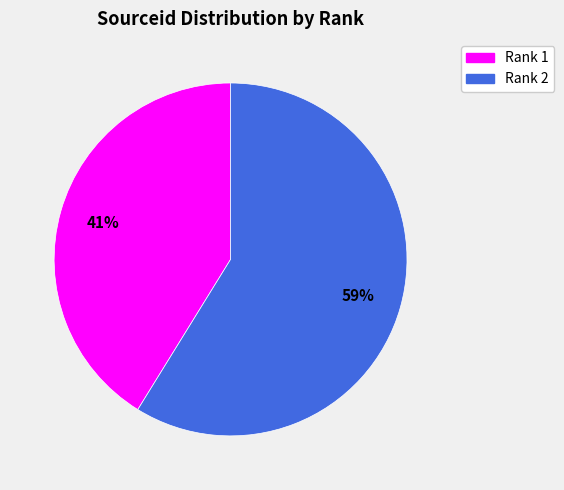

How many slices are in this pie chart?

2